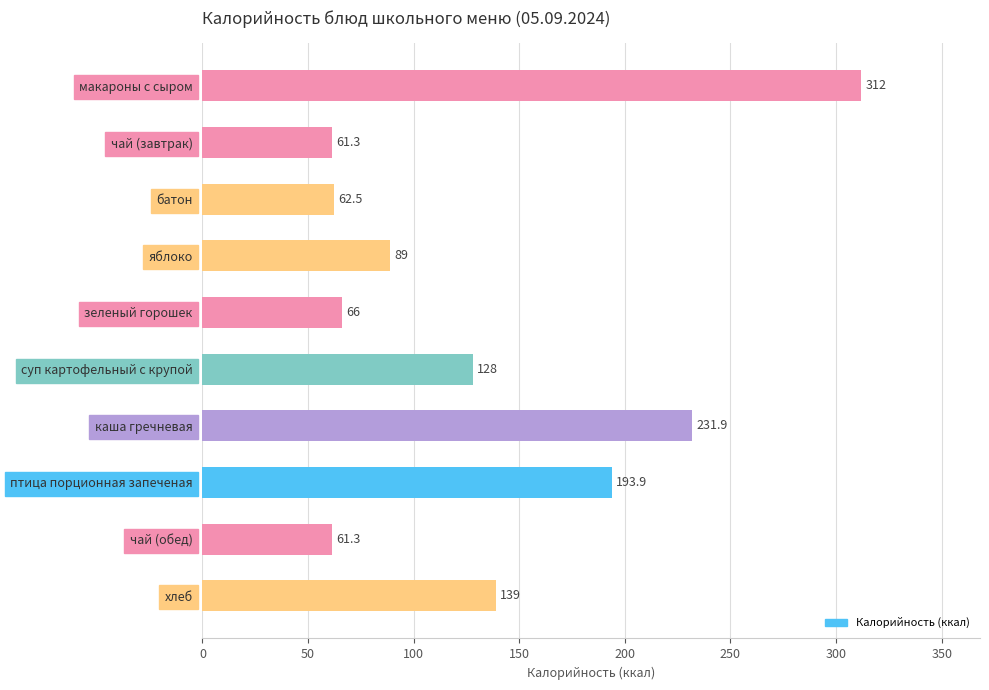

Which has a higher value, макароны с сыром or суп картофельный с крупой?

макароны с сыром